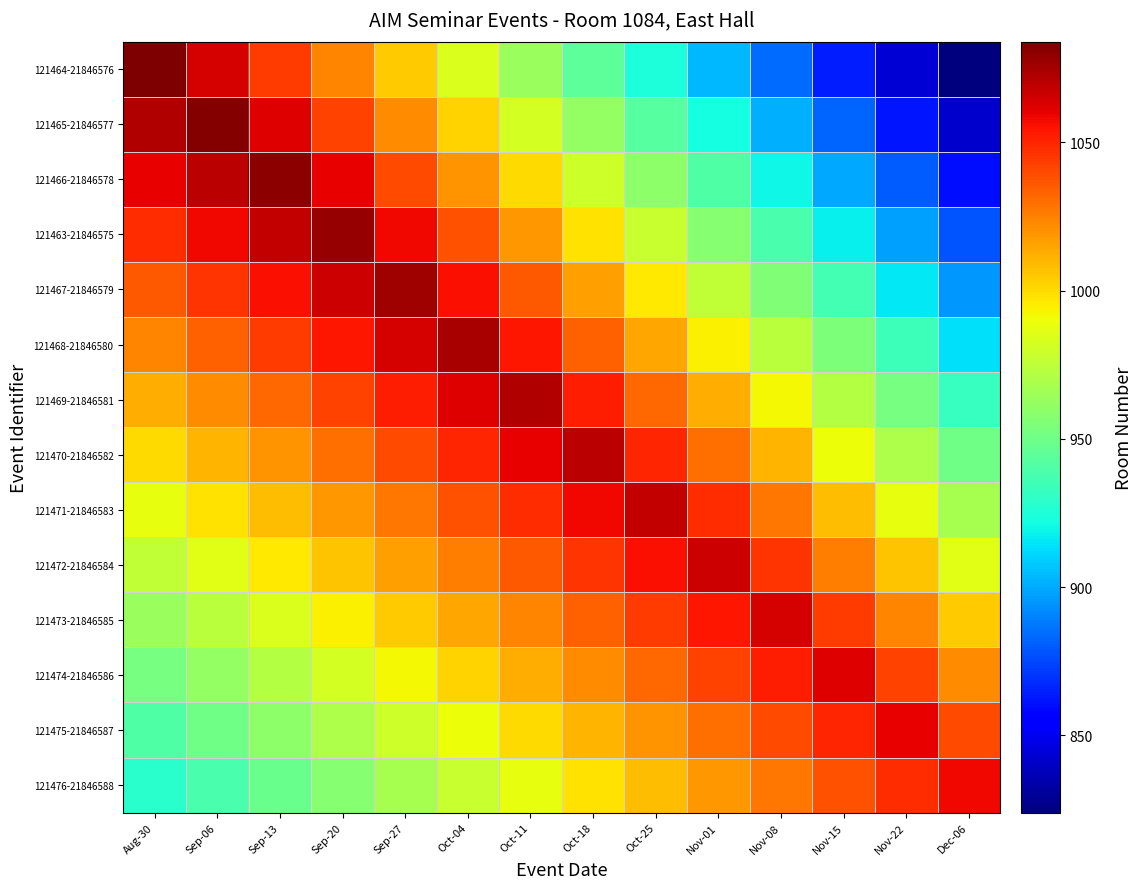

Reading left to right, transcribe all the data shown in this chart.

121464-21846576: Aug-30=1084	Sep-06=1064	Sep-13=1044	Sep-20=1024	Sep-27=1004	Oct-04=984	Oct-11=964	Oct-18=944	Oct-25=924	Nov-01=904	Nov-08=884	Nov-15=864	Nov-22=844	Dec-06=824
121465-21846577: Aug-30=1072	Sep-06=1082	Sep-13=1062	Sep-20=1042	Sep-27=1022	Oct-04=1002	Oct-11=982	Oct-18=962	Oct-25=942	Nov-01=922	Nov-08=902	Nov-15=882	Nov-22=862	Dec-06=842
121466-21846578: Aug-30=1060	Sep-06=1070	Sep-13=1080	Sep-20=1060	Sep-27=1040	Oct-04=1020	Oct-11=1000	Oct-18=980	Oct-25=960	Nov-01=940	Nov-08=920	Nov-15=900	Nov-22=880	Dec-06=860
121463-21846575: Aug-30=1048	Sep-06=1058	Sep-13=1068	Sep-20=1078	Sep-27=1058	Oct-04=1038	Oct-11=1018	Oct-18=998	Oct-25=978	Nov-01=958	Nov-08=938	Nov-15=918	Nov-22=898	Dec-06=878
121467-21846579: Aug-30=1036	Sep-06=1046	Sep-13=1056	Sep-20=1066	Sep-27=1076	Oct-04=1056	Oct-11=1036	Oct-18=1016	Oct-25=996	Nov-01=976	Nov-08=956	Nov-15=936	Nov-22=916	Dec-06=896
121468-21846580: Aug-30=1024	Sep-06=1034	Sep-13=1044	Sep-20=1054	Sep-27=1064	Oct-04=1074	Oct-11=1054	Oct-18=1034	Oct-25=1014	Nov-01=994	Nov-08=974	Nov-15=954	Nov-22=934	Dec-06=914
121469-21846581: Aug-30=1012	Sep-06=1022	Sep-13=1032	Sep-20=1042	Sep-27=1052	Oct-04=1062	Oct-11=1072	Oct-18=1052	Oct-25=1032	Nov-01=1012	Nov-08=992	Nov-15=972	Nov-22=952	Dec-06=932
121470-21846582: Aug-30=1000	Sep-06=1010	Sep-13=1020	Sep-20=1030	Sep-27=1040	Oct-04=1050	Oct-11=1060	Oct-18=1070	Oct-25=1050	Nov-01=1030	Nov-08=1010	Nov-15=990	Nov-22=970	Dec-06=950
121471-21846583: Aug-30=988	Sep-06=998	Sep-13=1008	Sep-20=1018	Sep-27=1028	Oct-04=1038	Oct-11=1048	Oct-18=1058	Oct-25=1068	Nov-01=1048	Nov-08=1028	Nov-15=1008	Nov-22=988	Dec-06=968
121472-21846584: Aug-30=976	Sep-06=986	Sep-13=996	Sep-20=1006	Sep-27=1016	Oct-04=1026	Oct-11=1036	Oct-18=1046	Oct-25=1056	Nov-01=1066	Nov-08=1046	Nov-15=1026	Nov-22=1006	Dec-06=986
121473-21846585: Aug-30=964	Sep-06=974	Sep-13=984	Sep-20=994	Sep-27=1004	Oct-04=1014	Oct-11=1024	Oct-18=1034	Oct-25=1044	Nov-01=1054	Nov-08=1064	Nov-15=1044	Nov-22=1024	Dec-06=1004
121474-21846586: Aug-30=952	Sep-06=962	Sep-13=972	Sep-20=982	Sep-27=992	Oct-04=1002	Oct-11=1012	Oct-18=1022	Oct-25=1032	Nov-01=1042	Nov-08=1052	Nov-15=1062	Nov-22=1042	Dec-06=1022
121475-21846587: Aug-30=940	Sep-06=950	Sep-13=960	Sep-20=970	Sep-27=980	Oct-04=990	Oct-11=1000	Oct-18=1010	Oct-25=1020	Nov-01=1030	Nov-08=1040	Nov-15=1050	Nov-22=1060	Dec-06=1040
121476-21846588: Aug-30=928	Sep-06=938	Sep-13=948	Sep-20=958	Sep-27=968	Oct-04=978	Oct-11=988	Oct-18=998	Oct-25=1008	Nov-01=1018	Nov-08=1028	Nov-15=1038	Nov-22=1048	Dec-06=1058